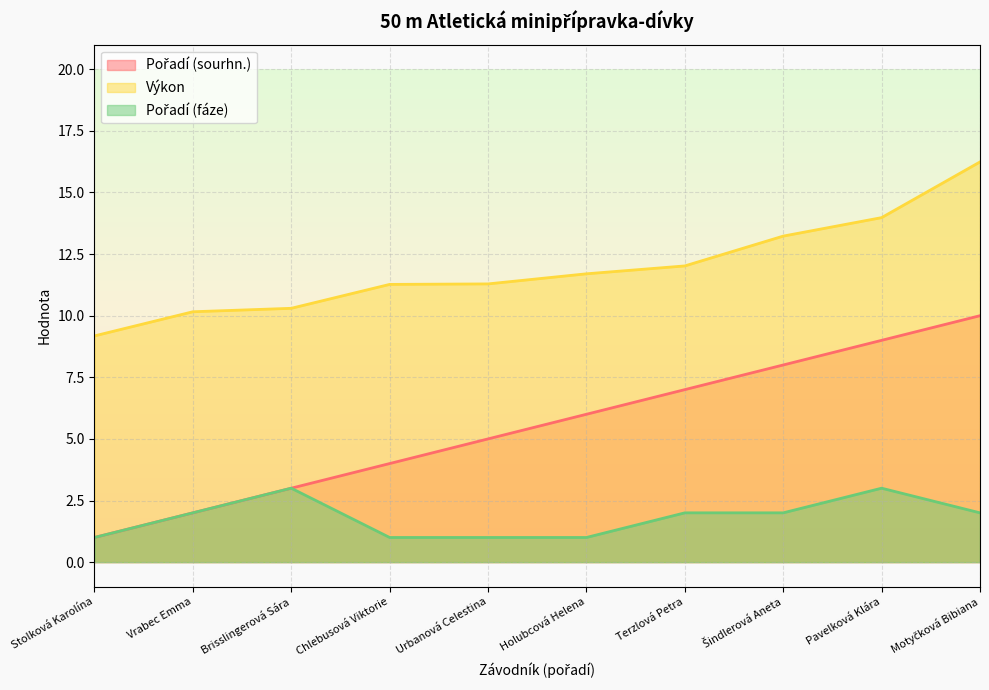

Which has a higher value, Chlebusová Viktorie or Terzlová Petra?

Terzlová Petra